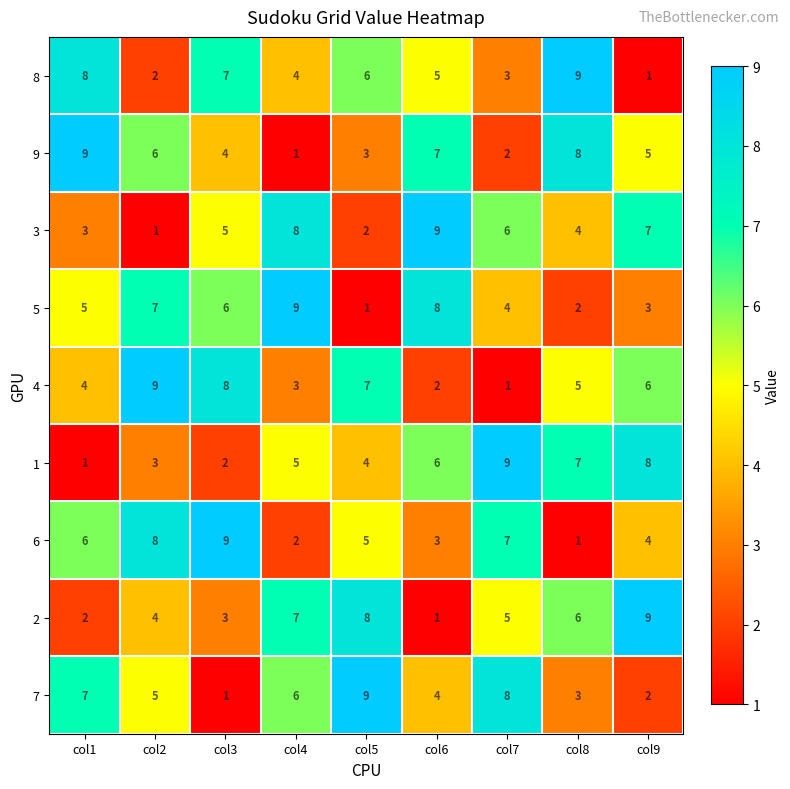

Which category has the lowest value in the 3 series?

col2